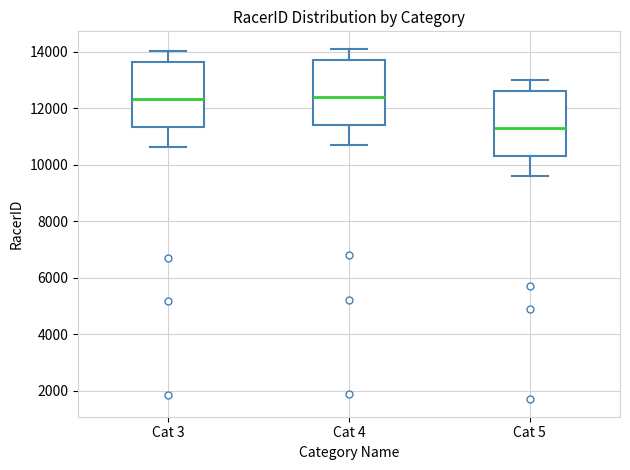

Reading left to right, read every box against the y-axis: the position of its median line, the range the box covers, and the ends of its whiskers. The values are not printed on the chart, so give them approximately, as read against the axis.

Cat 3: median 12400, box 11400 to 13600, whiskers 10600 to 14000
Cat 4: median 12400, box 11400 to 13800, whiskers 10800 to 14200
Cat 5: median 11400, box 10400 to 12600, whiskers 9600 to 13000